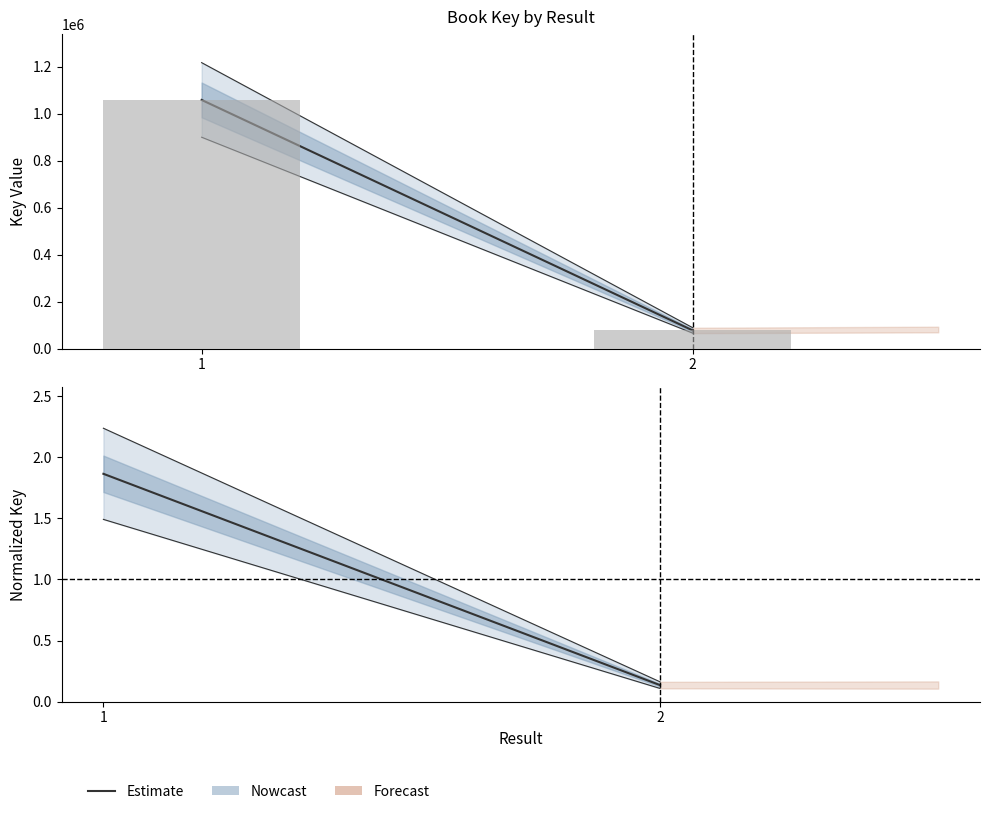

Reading left to right, transcribe all the data shown in this chart.

1.9	0.1